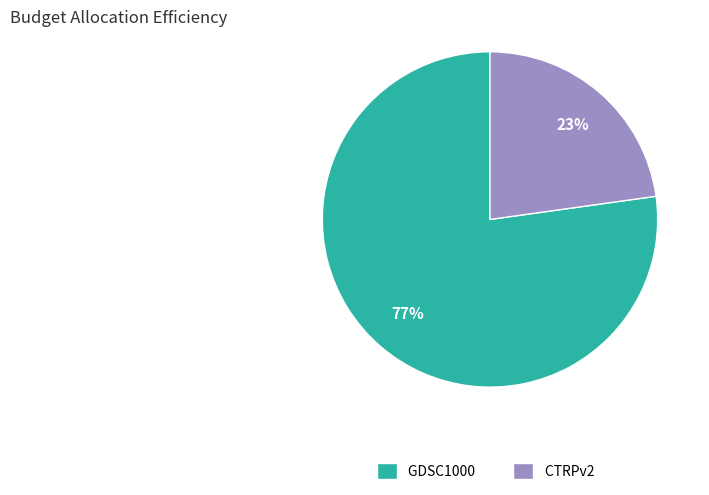

Combined, do CTRPv2 and GDSC1000 account for over 50%?

Yes